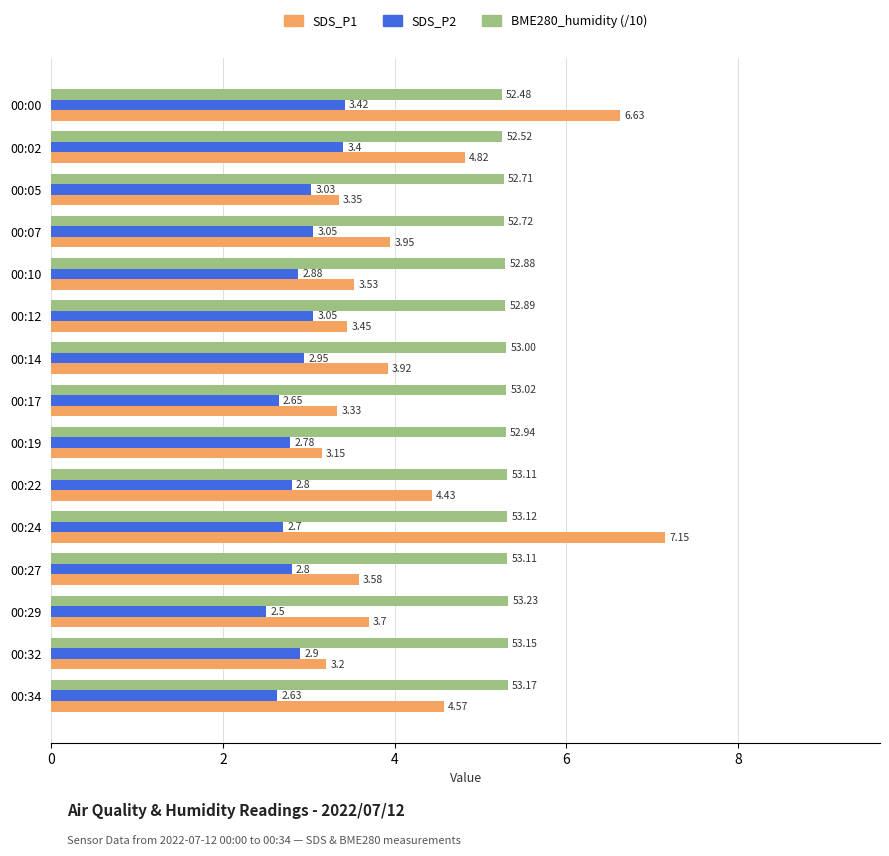

List the series in order of their peak value, lowest first.

SDS_P2, BME280_humidity (/10), SDS_P1